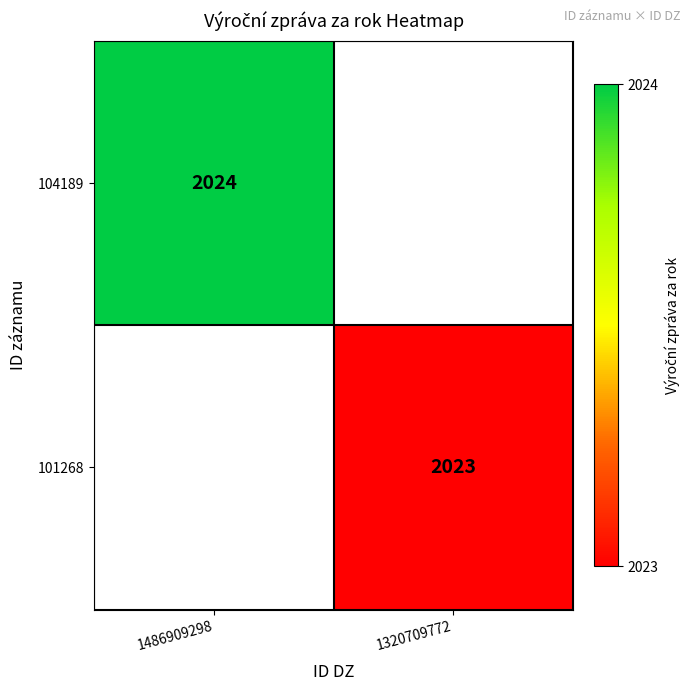

The value of 101268 at 1320709772 is 2023. True or false?

True